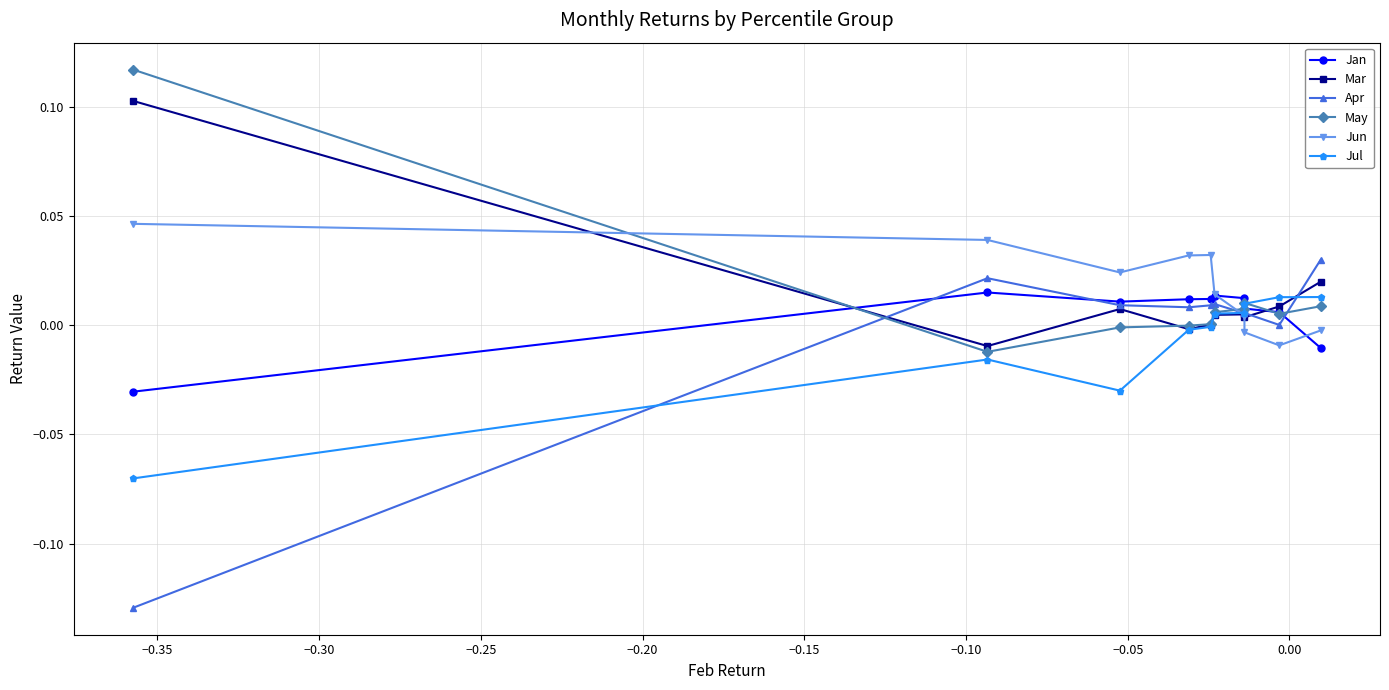

Which series has the largest range (max minus min)?

Apr